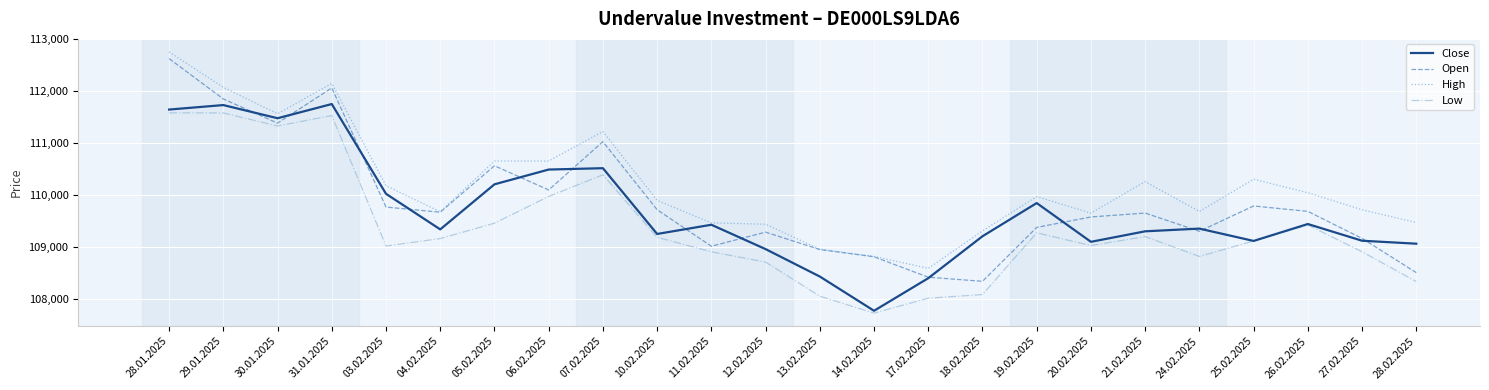

List the series in order of their peak value, lowest first.

Low, Close, Open, High